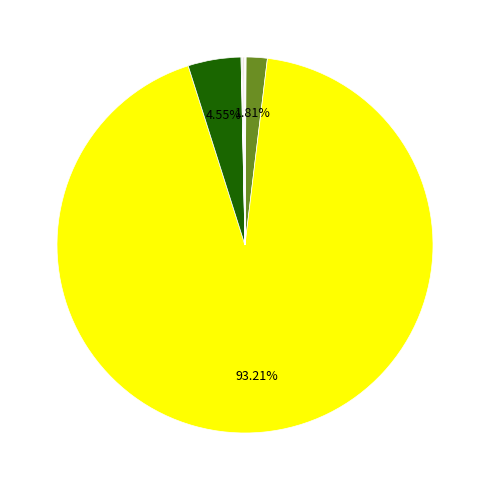

Which category has the smallest portion of the pie?

Կապան /Կապան/ 13